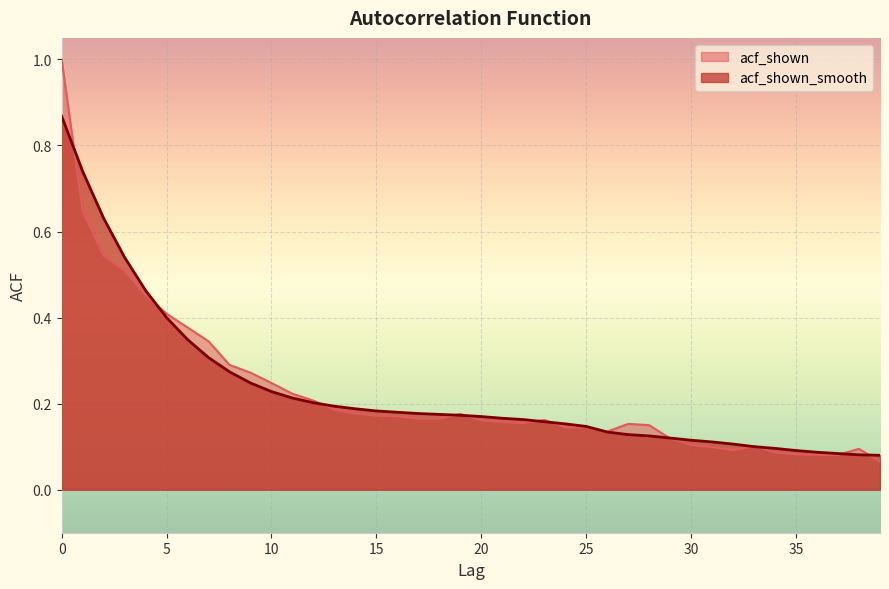

Which series ends up on top after the final intersection of acf_shown_smooth and acf_shown?

acf_shown_smooth